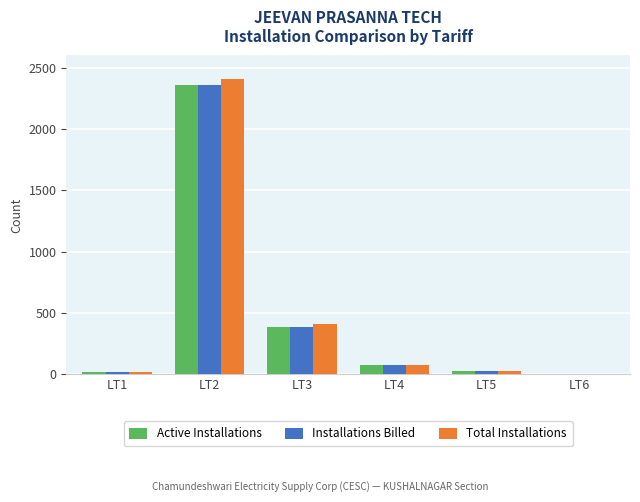

Between LT3 and LT6, which series saw the biggest shift?

Total Installations